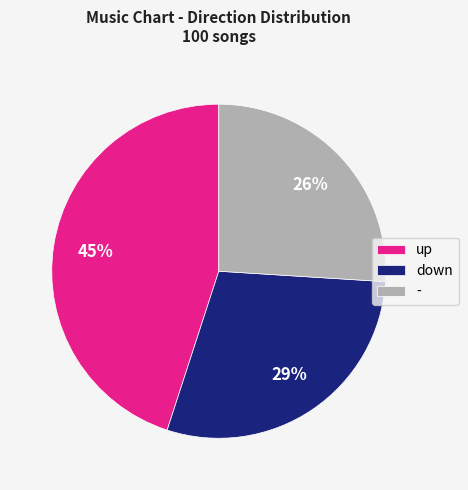

To the nearest percent, what portion does - represent?

26%